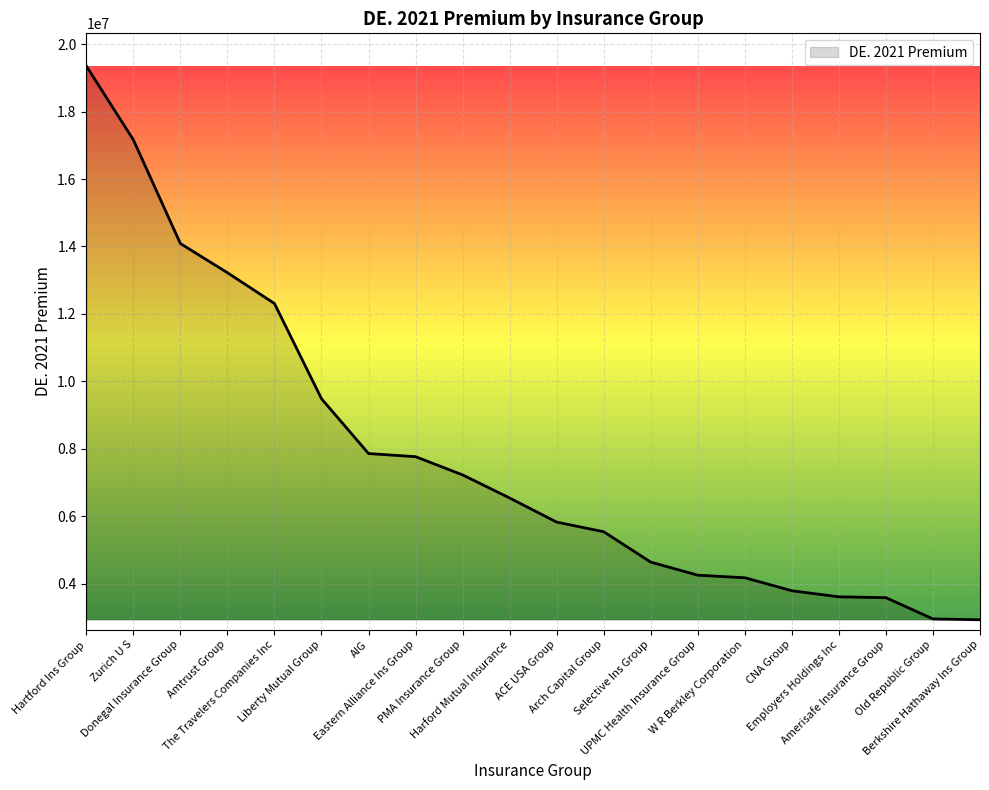

Between Eastern Alliance Ins Group and Zurich U S, which is larger?

Zurich U S